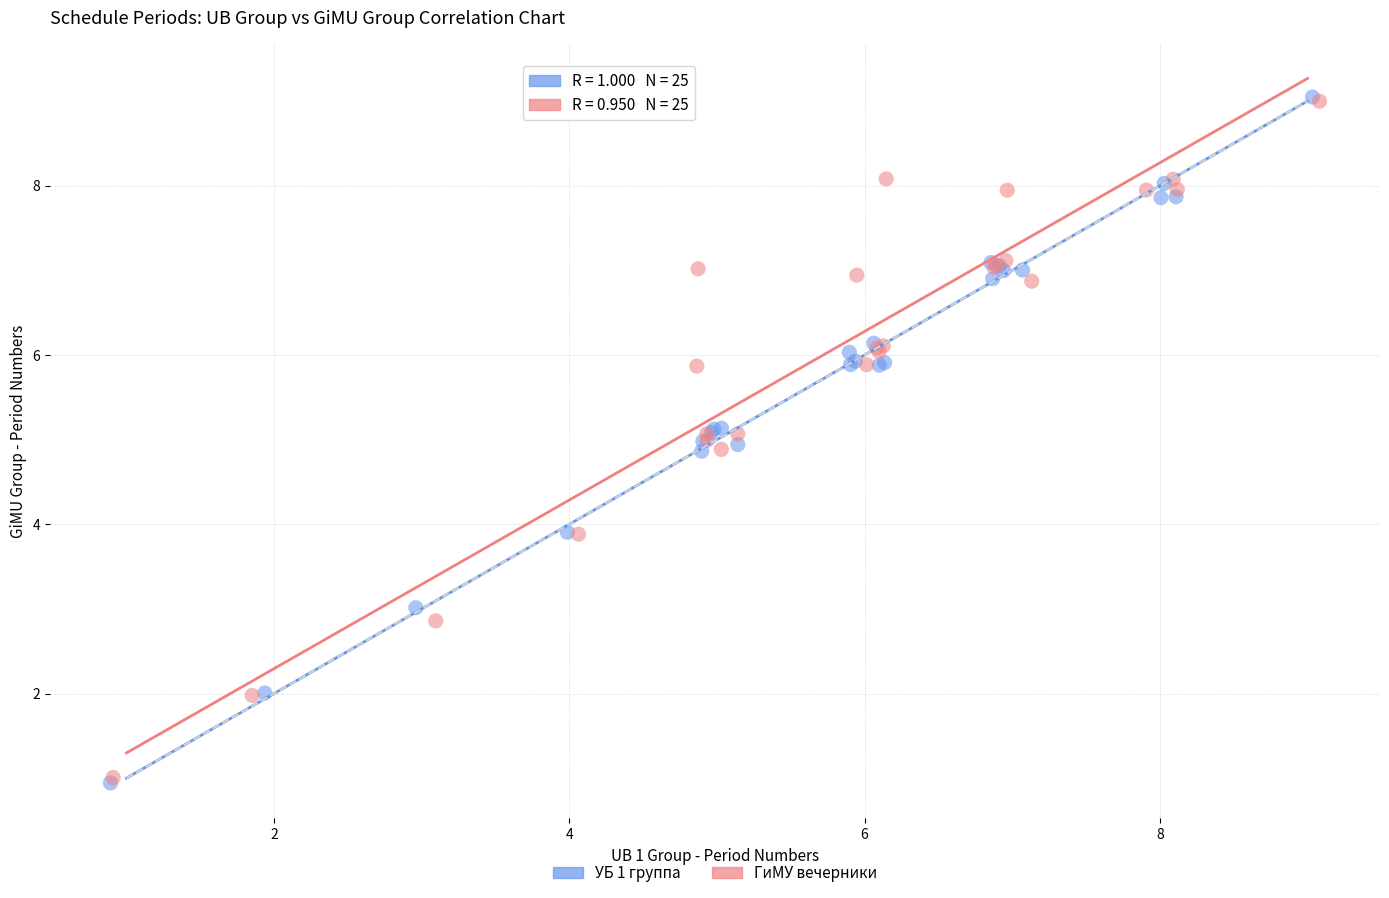

Which series has the widest spread of Y values?

УБ 1 группа